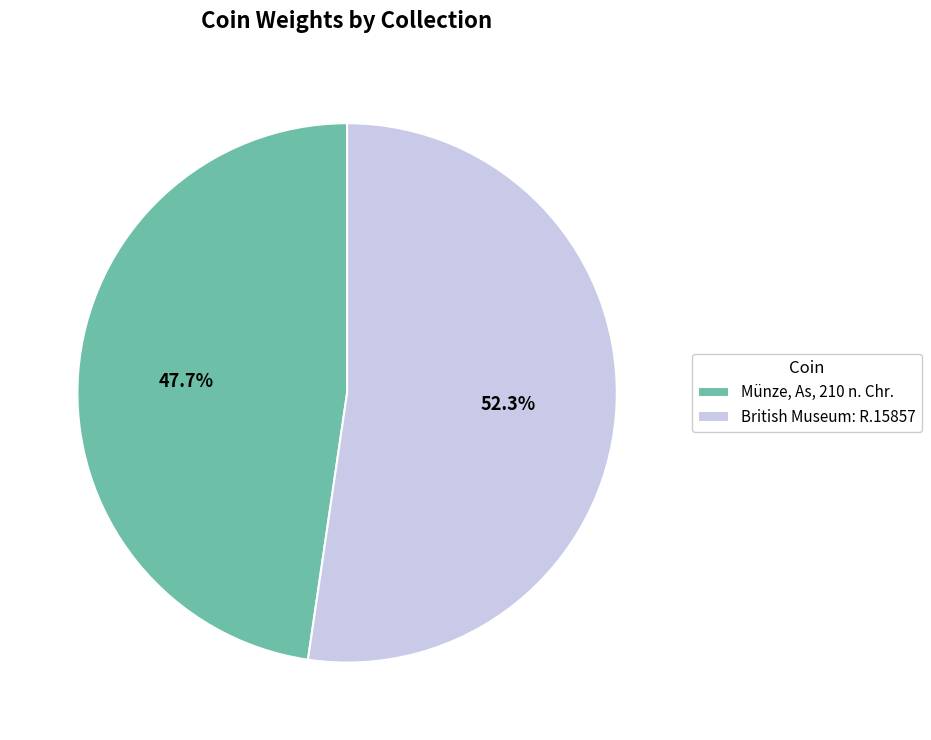

Is there any slice that represents more than half of the pie?

Yes